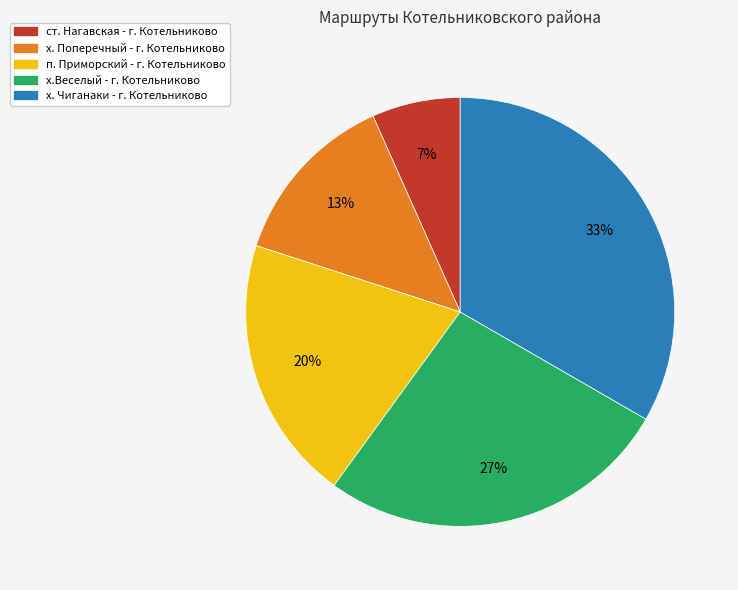

Is the sum of х.Веселый - г. Котельниково and ст. Нагавская - г. Котельниково greater than half?

No